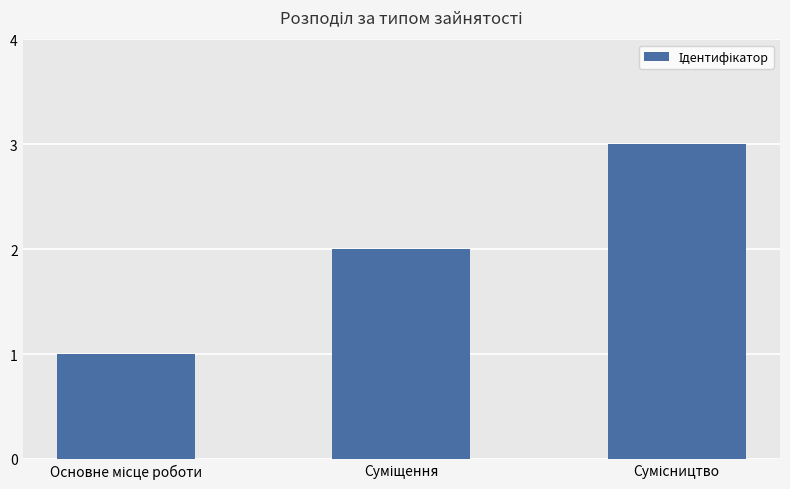

How many bars are there in total?

3